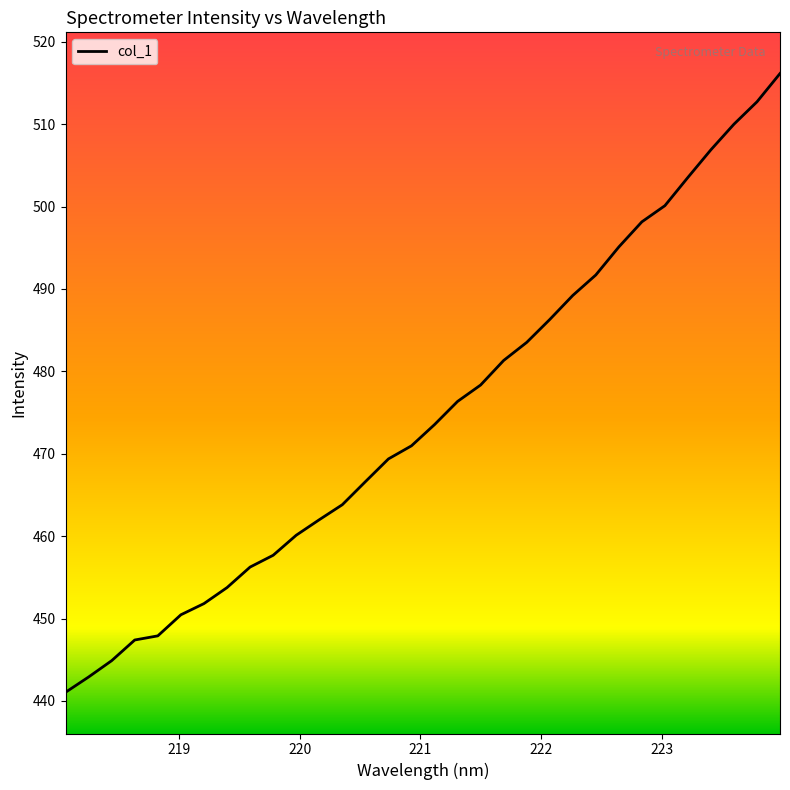

What is the smallest value displayed?

441.1